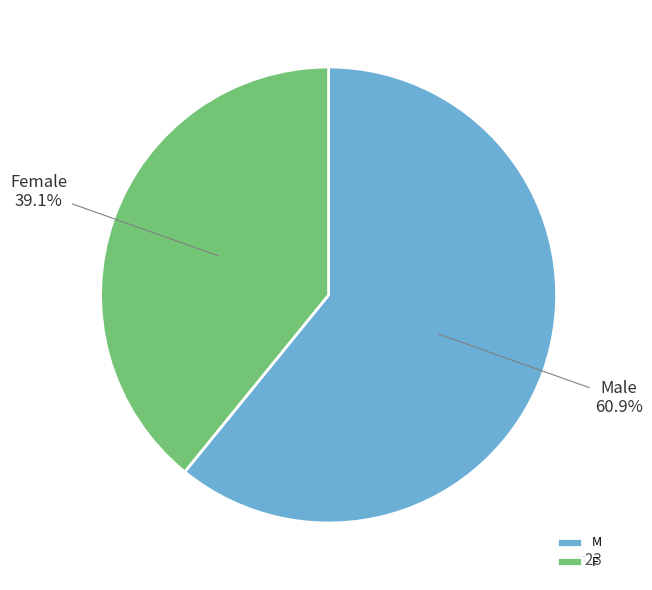

Count the number of slices in the pie.

2